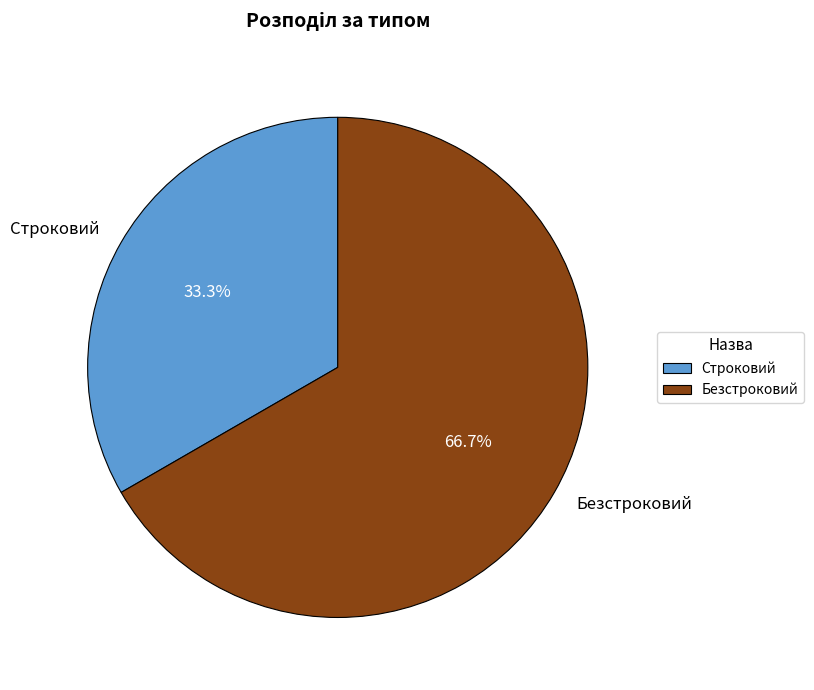

How much of the chart is everything except Безстроковий?

33.3%